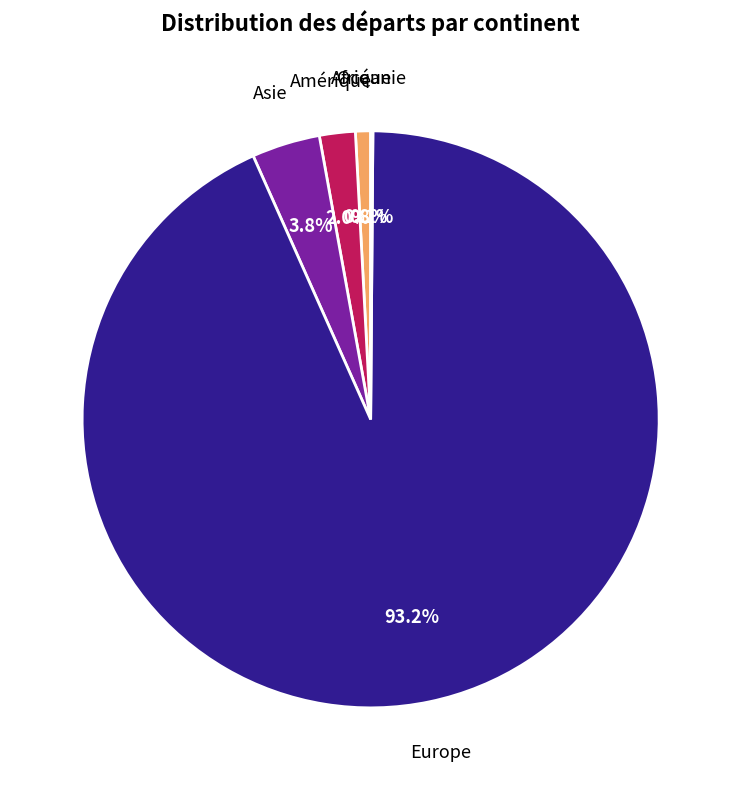

Is there a majority slice in this chart?

Yes